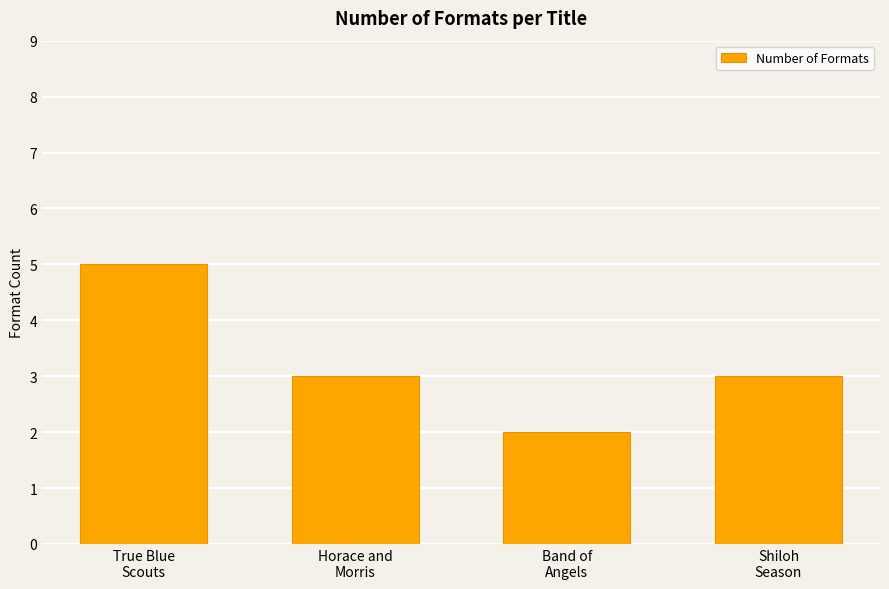

Reading left to right, list all the values displayed in this chart.

5	3	2	3